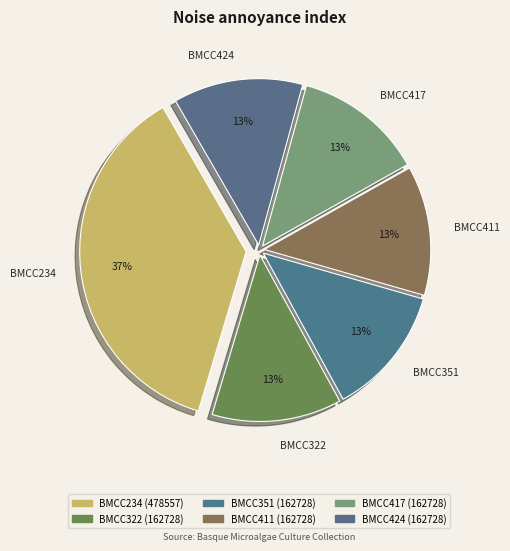

Is it true that BMCC417 is 19% of the pie?

False